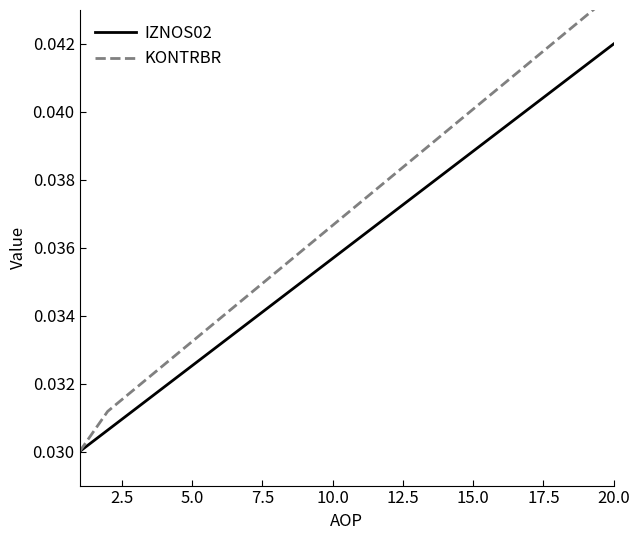

True or false: IZNOS02 has more than 2 points higher than both neighbors.

False